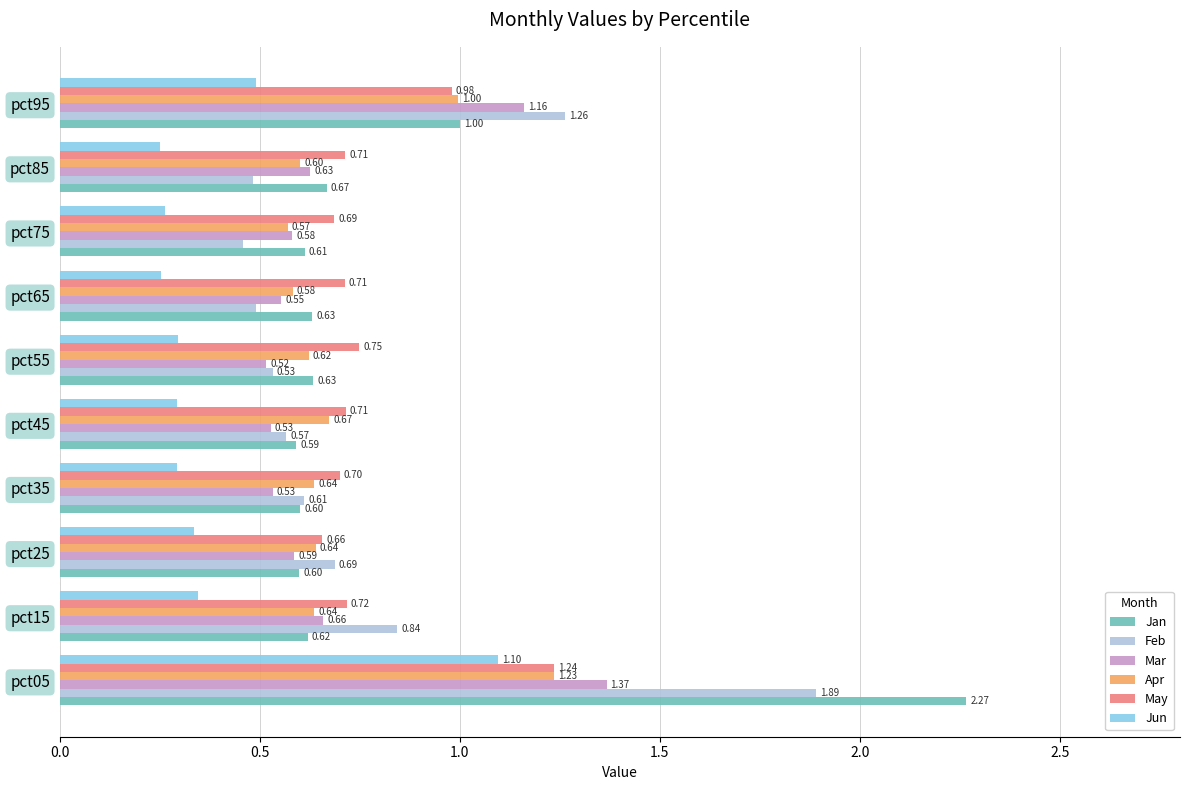

At which label is May closest to 0?

pct25